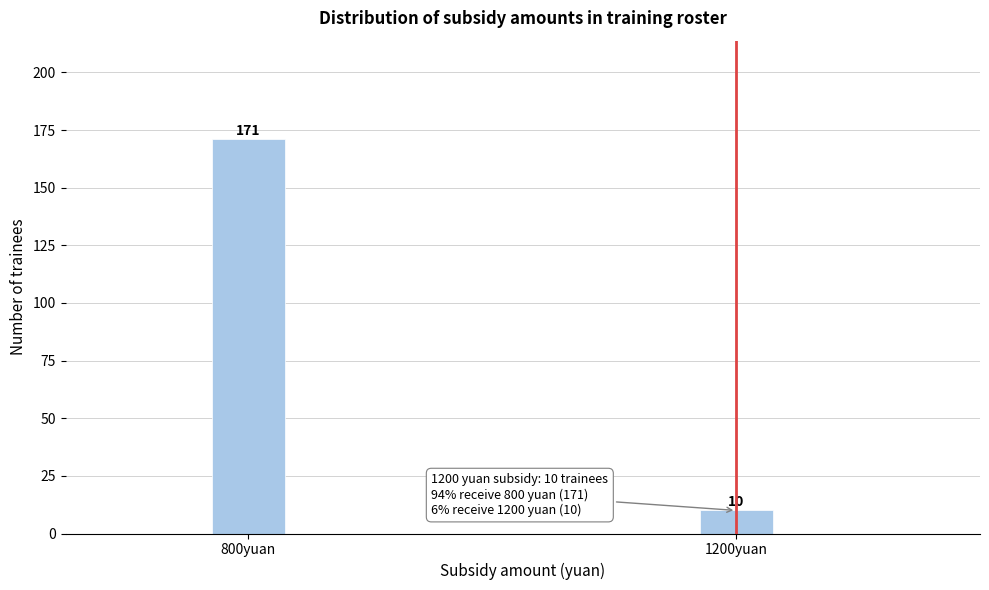

Reading right to left, extract all data points from this chart.

10	171